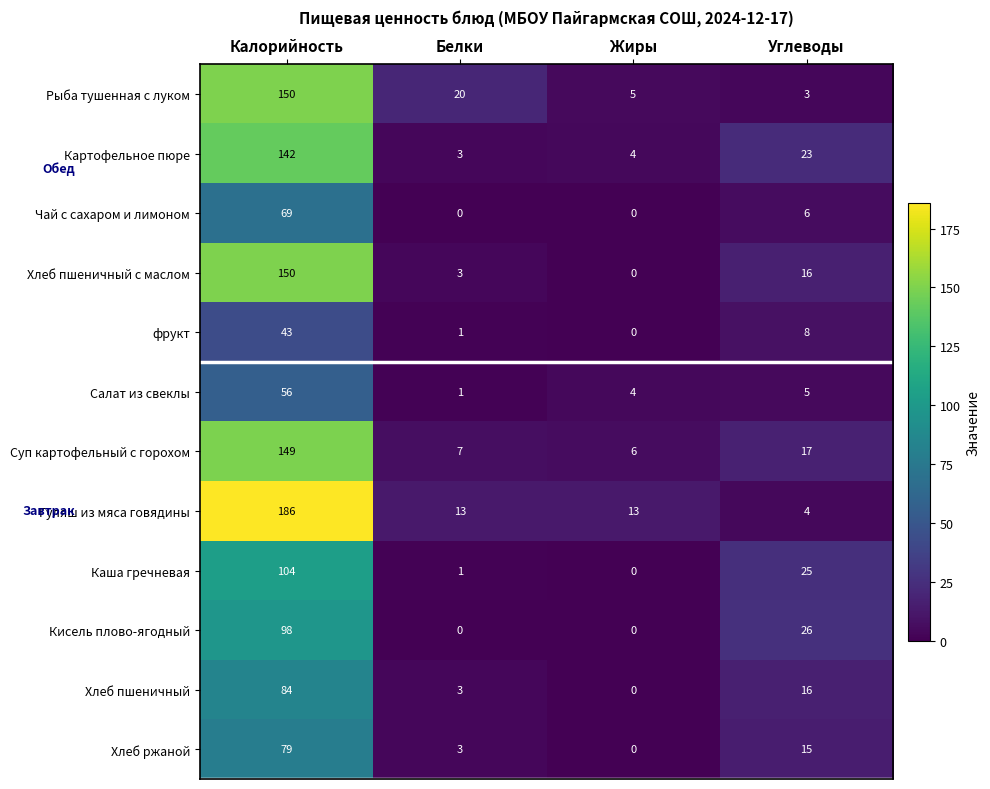

What is the difference between the Гуляш из мяса говядины values at Калорийность and Углеводы?

182